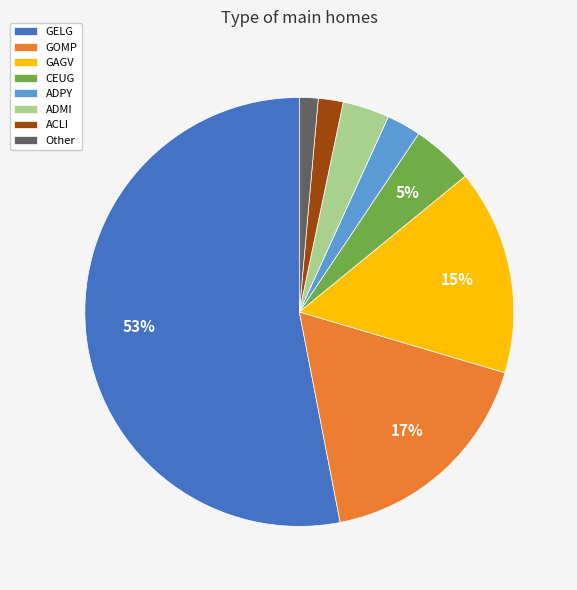

What is the largest slice in the pie chart?

GELG